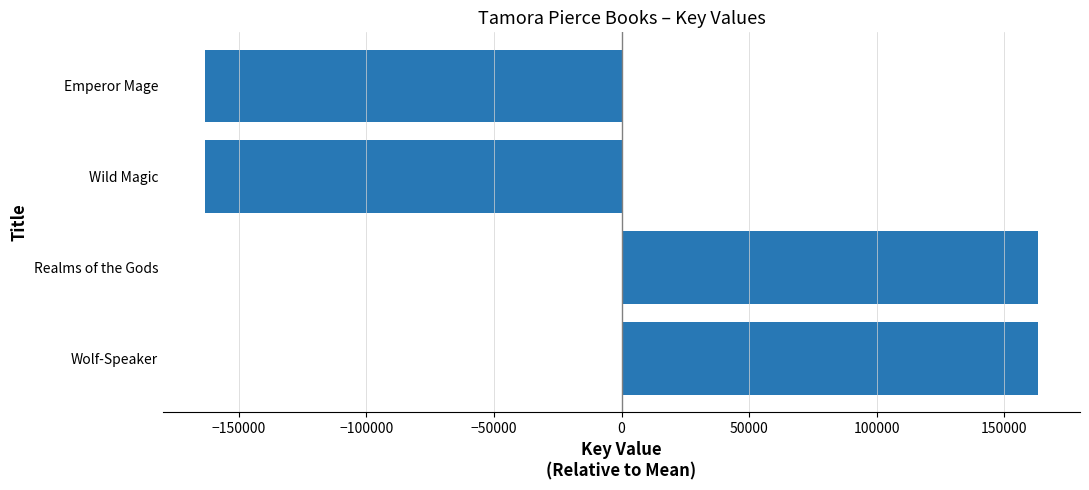

How many distinct data groups are displayed?

1